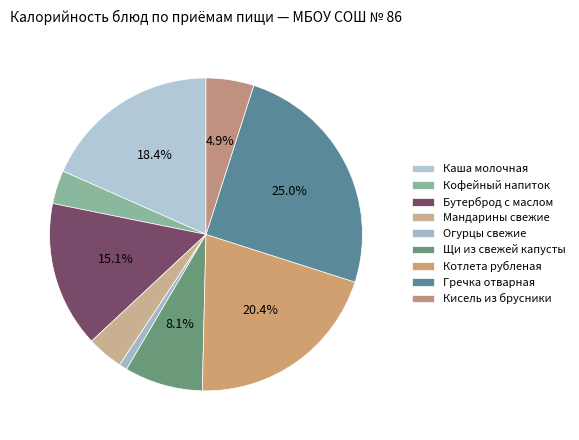

Count the number of slices in the pie.

9